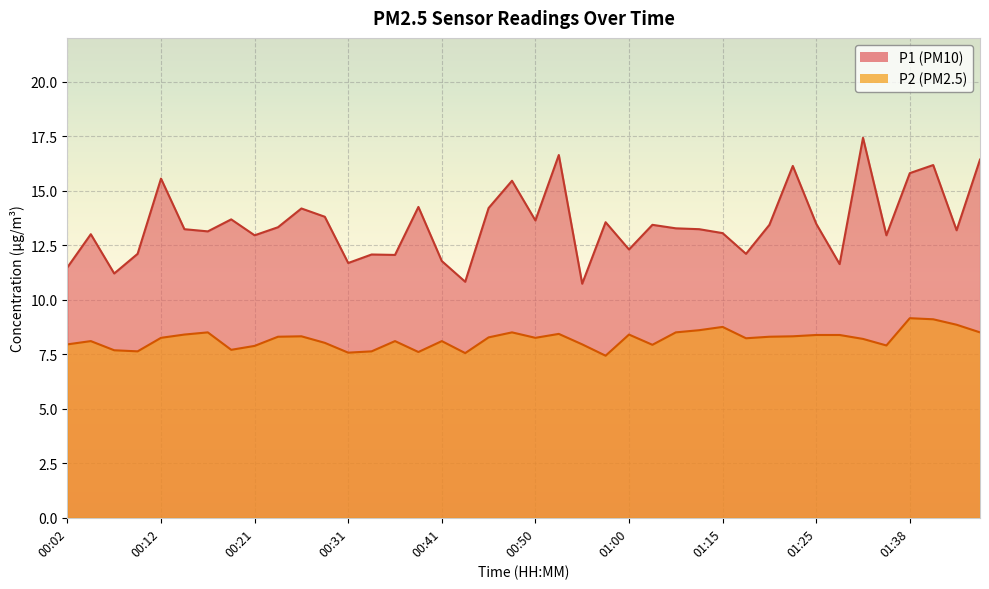

Does the chart display data point markers on the line(s)?

No